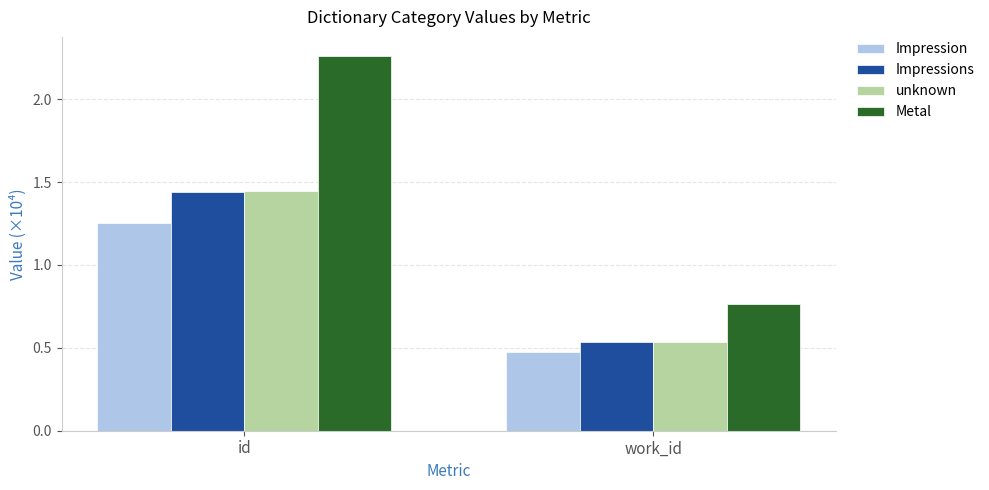

At how many categories does at least one series exceed 1?

1